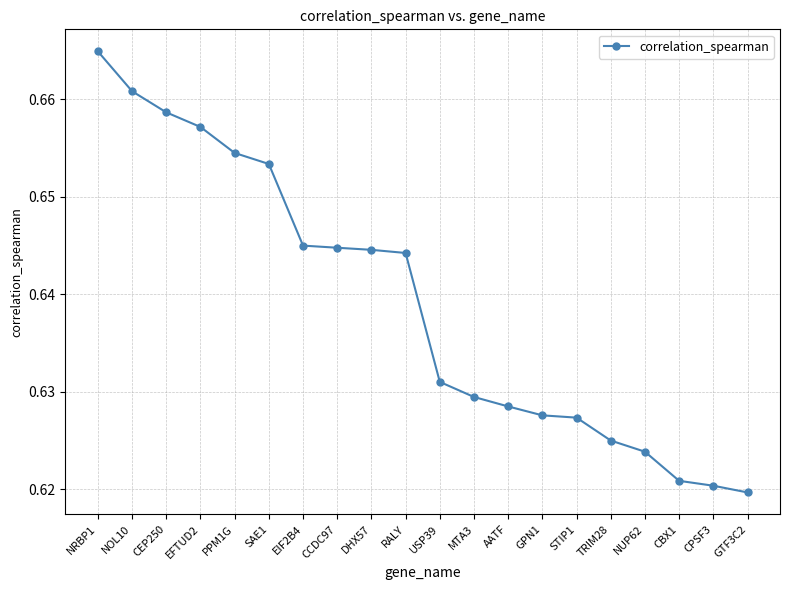

Count the values in the range 0 to 1.

20